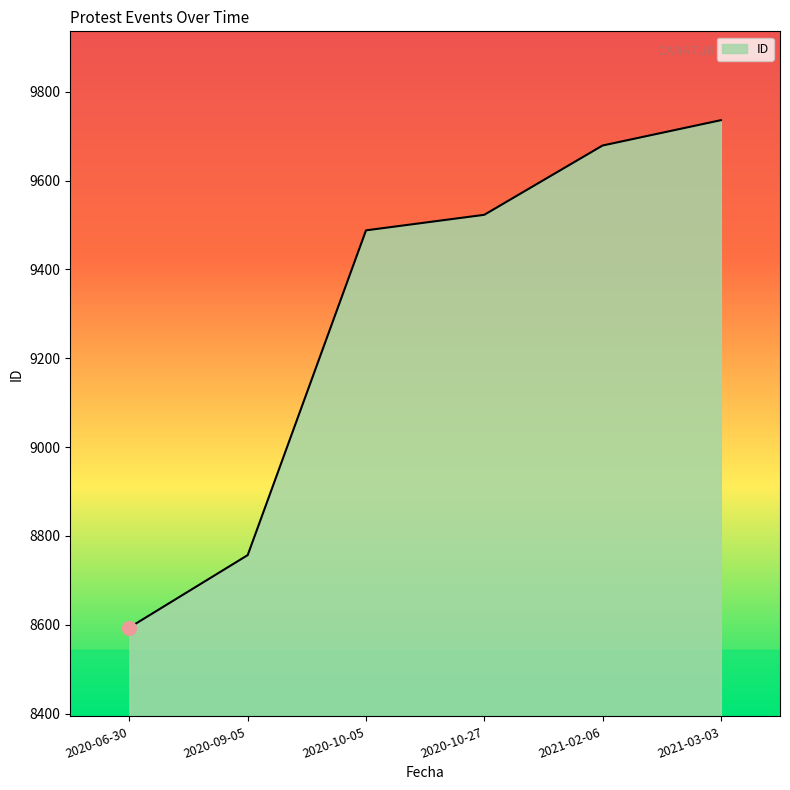

Rank the categories by value from lowest to highest.

2020-06-30, 2020-09-05, 2020-10-05, 2020-10-27, 2021-02-06, 2021-03-03